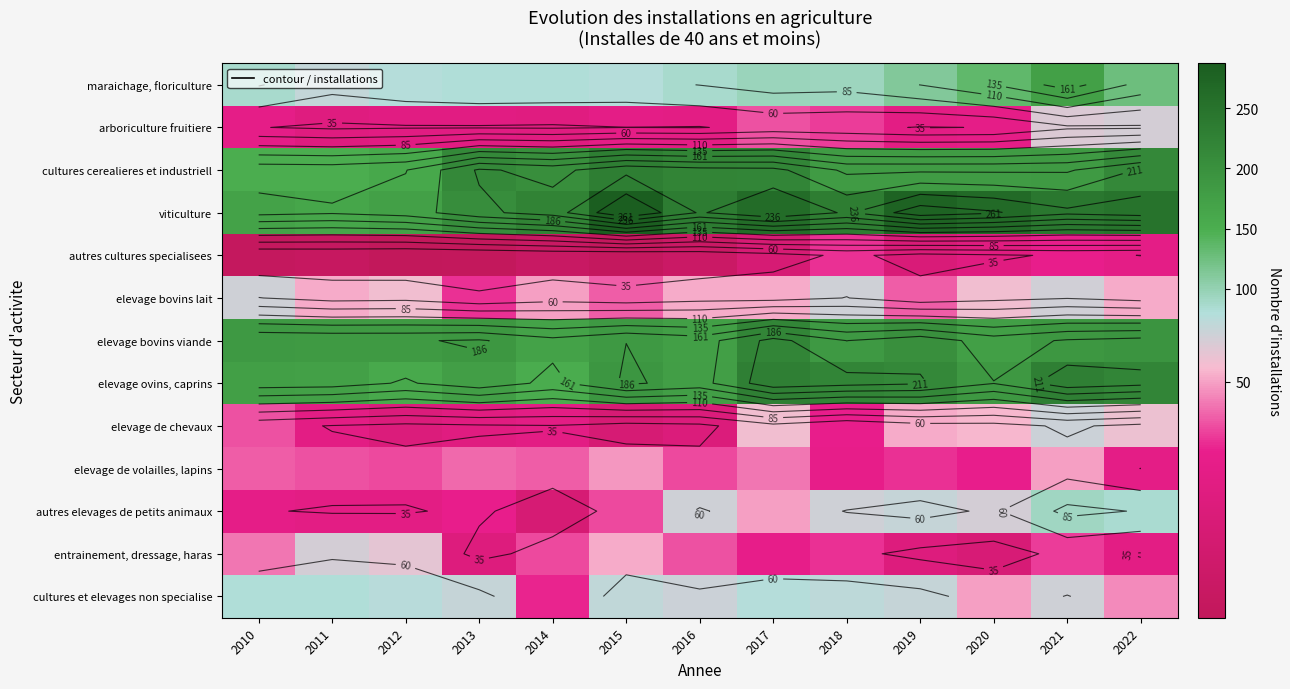

Which series has the largest total across all categories?

viticulture